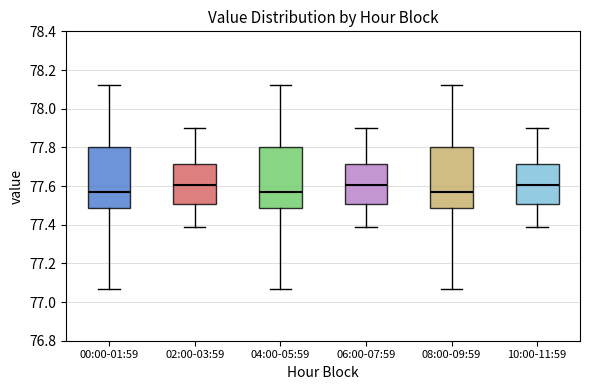

Reading left to right, read every box against the y-axis: the position of its median line, the range the box covers, and the ends of its whiskers. The values are not printed on the chart, so give them approximately, as read against the axis.

00:00-01:59: median 77.58, box 77.48 to 77.80, whiskers 77.08 to 78.12
02:00-03:59: median 77.60, box 77.50 to 77.72, whiskers 77.40 to 77.90
04:00-05:59: median 77.58, box 77.48 to 77.80, whiskers 77.08 to 78.12
06:00-07:59: median 77.60, box 77.50 to 77.72, whiskers 77.40 to 77.90
08:00-09:59: median 77.58, box 77.48 to 77.80, whiskers 77.08 to 78.12
10:00-11:59: median 77.60, box 77.50 to 77.72, whiskers 77.40 to 77.90